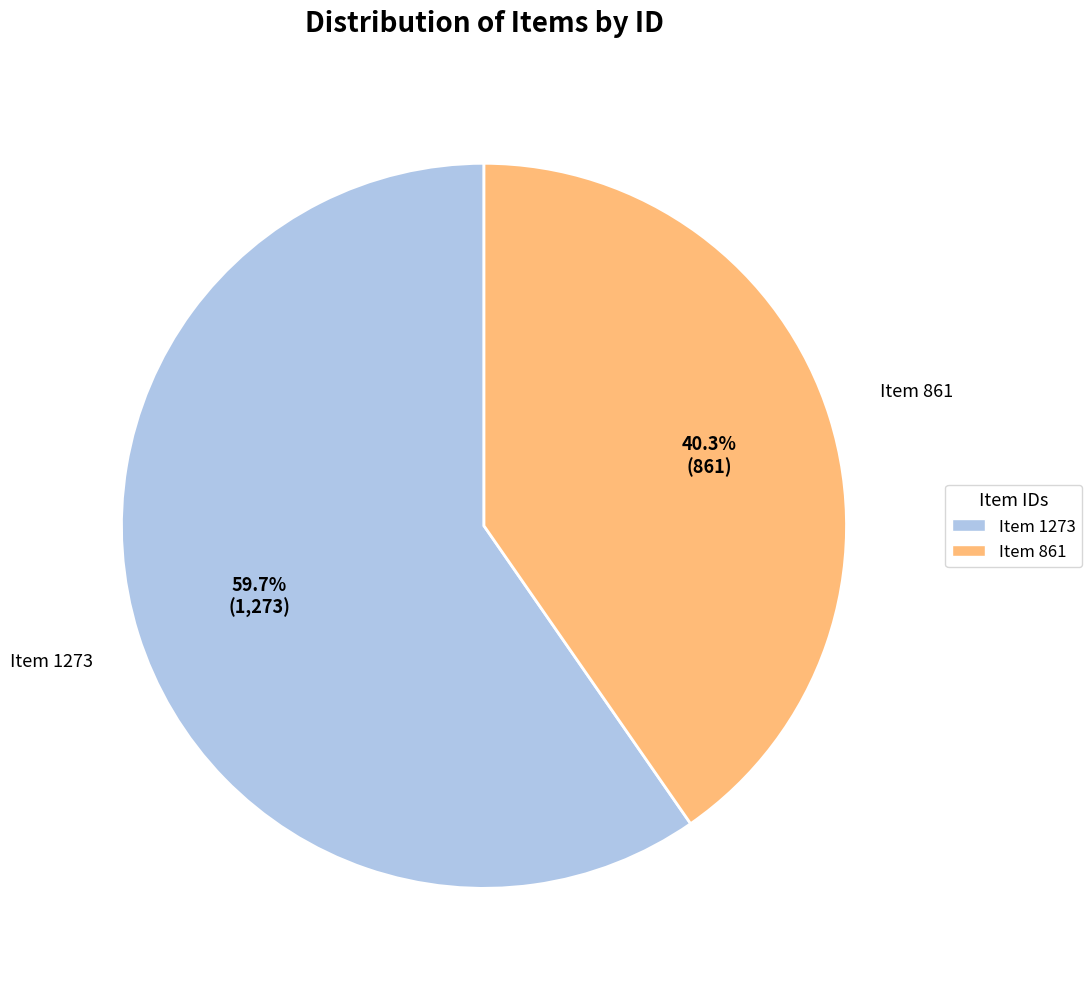

To the nearest percent, what portion does Item 1273 represent?

60%